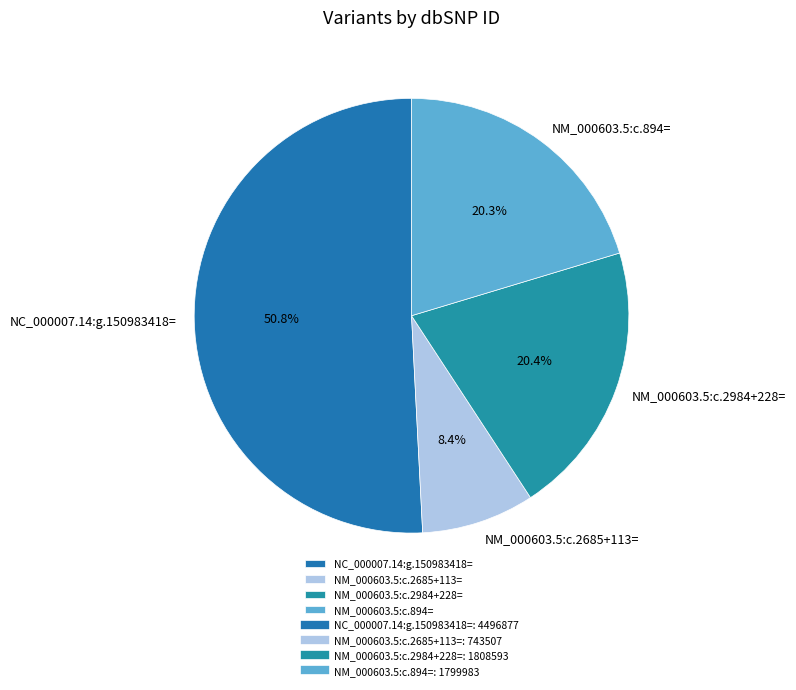

Does any single category account for the majority?

Yes